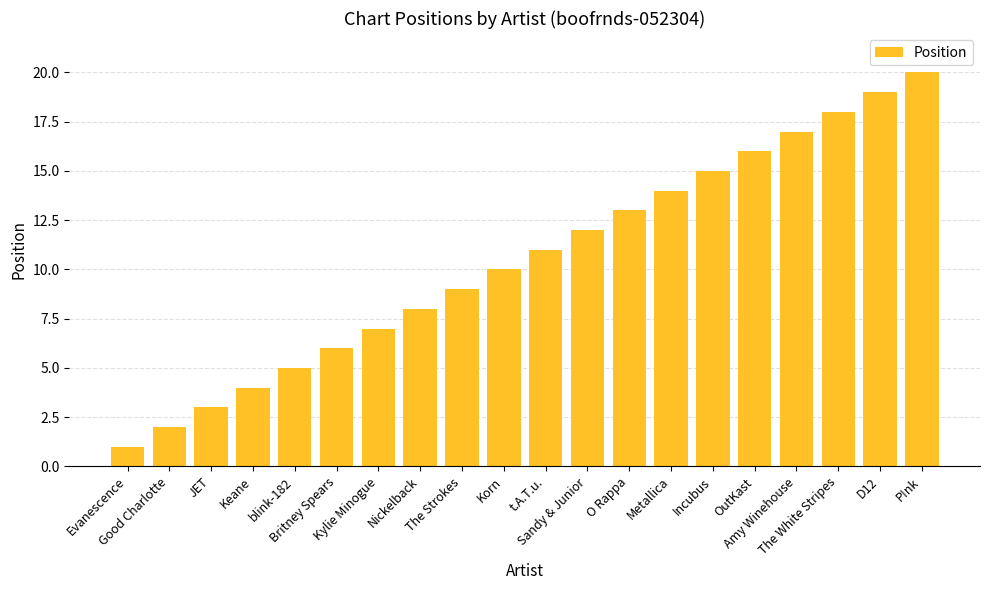

Reading right to left, transcribe all the data shown in this chart.

20	19	18	17	16	15	14	13	12	11	10	9	8	7	6	5	4	3	2	1